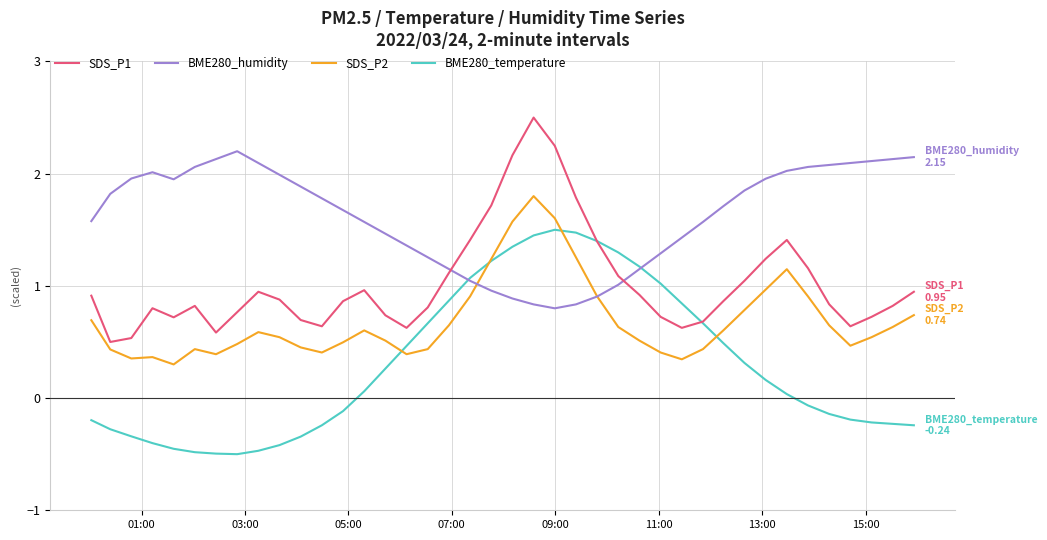

Rank the series by their average value, from highest to lowest.

BME280_humidity, SDS_P1, SDS_P2, BME280_temperature